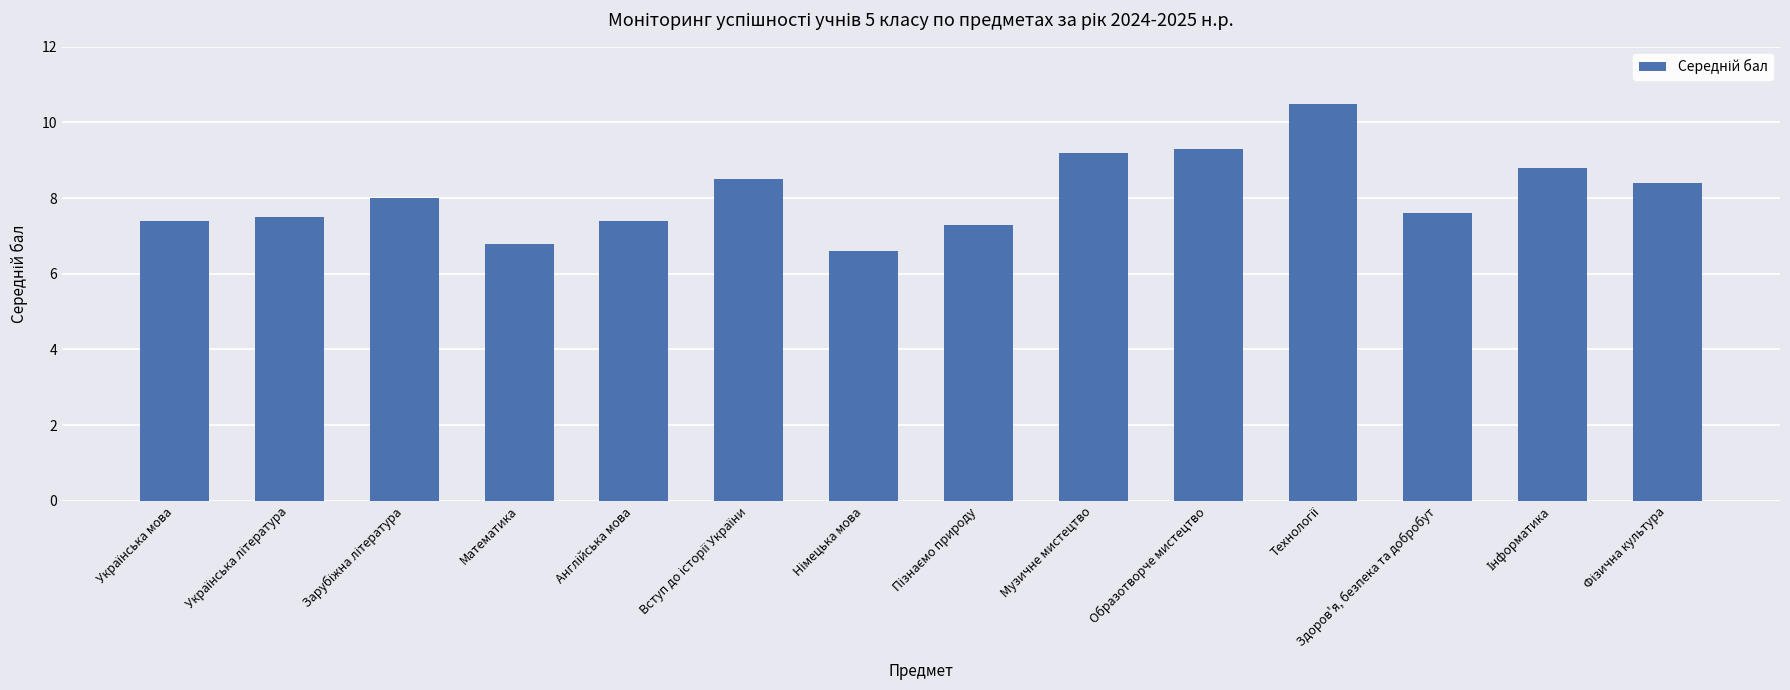

Does the chart contain stacked bars?

No